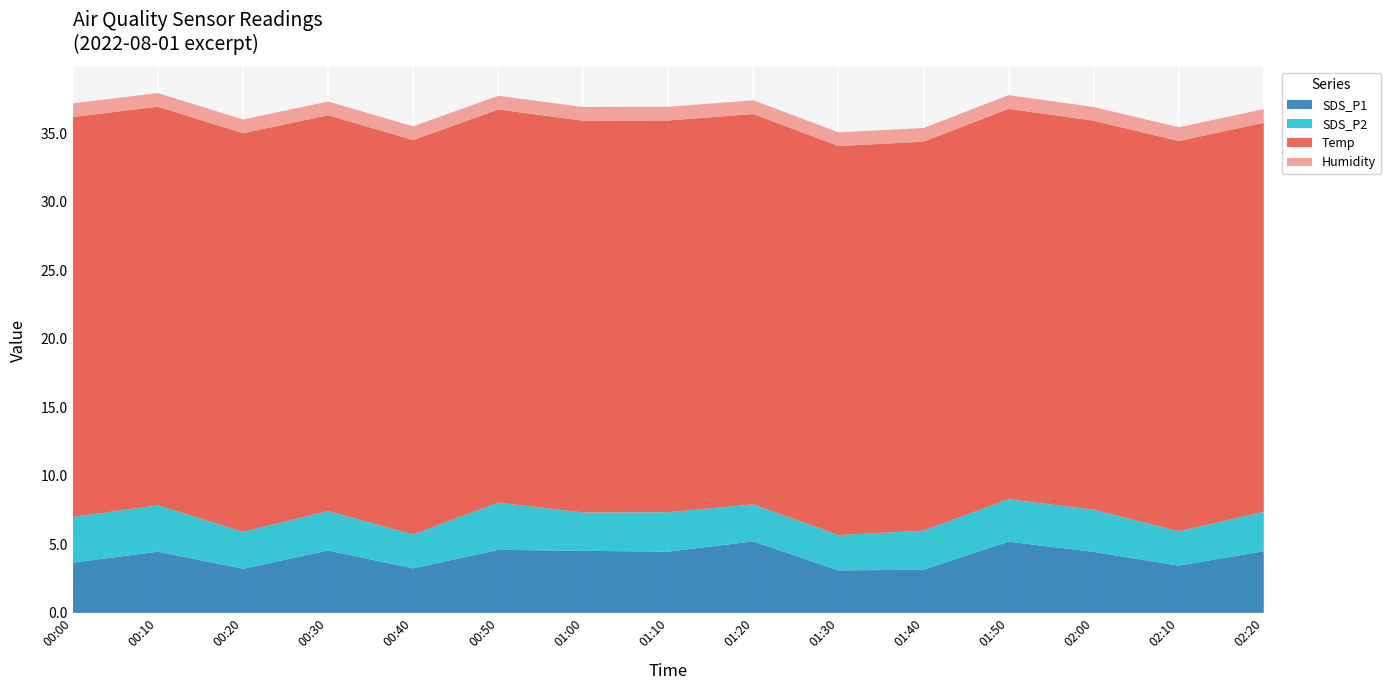

Reading left to right, list all the values displayed in this chart.

SDS_P1: 3.7	4.5	3.2	4.5	3.2	4.6	4.5	4.5	5.2	3.1	3.1	5.2	4.5	3.5	4.5
SDS_P2: 3.3	3.4	2.7	2.9	2.5	3.5	2.8	2.9	2.7	2.6	2.9	3.1	3.1	2.5	2.9
Temp: 29.2	29.1	29.1	28.9	28.8	28.7	28.6	28.6	28.5	28.4	28.4	28.5	28.4	28.5	28.4
Humidity: 1.0	1.0	1.0	1.0	1.0	1.0	1.0	1.0	1.0	1.0	1.0	1.0	1.0	1.0	1.0